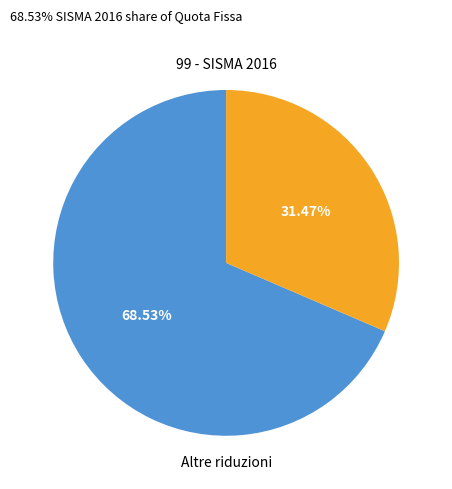

Count the number of slices in the pie.

2